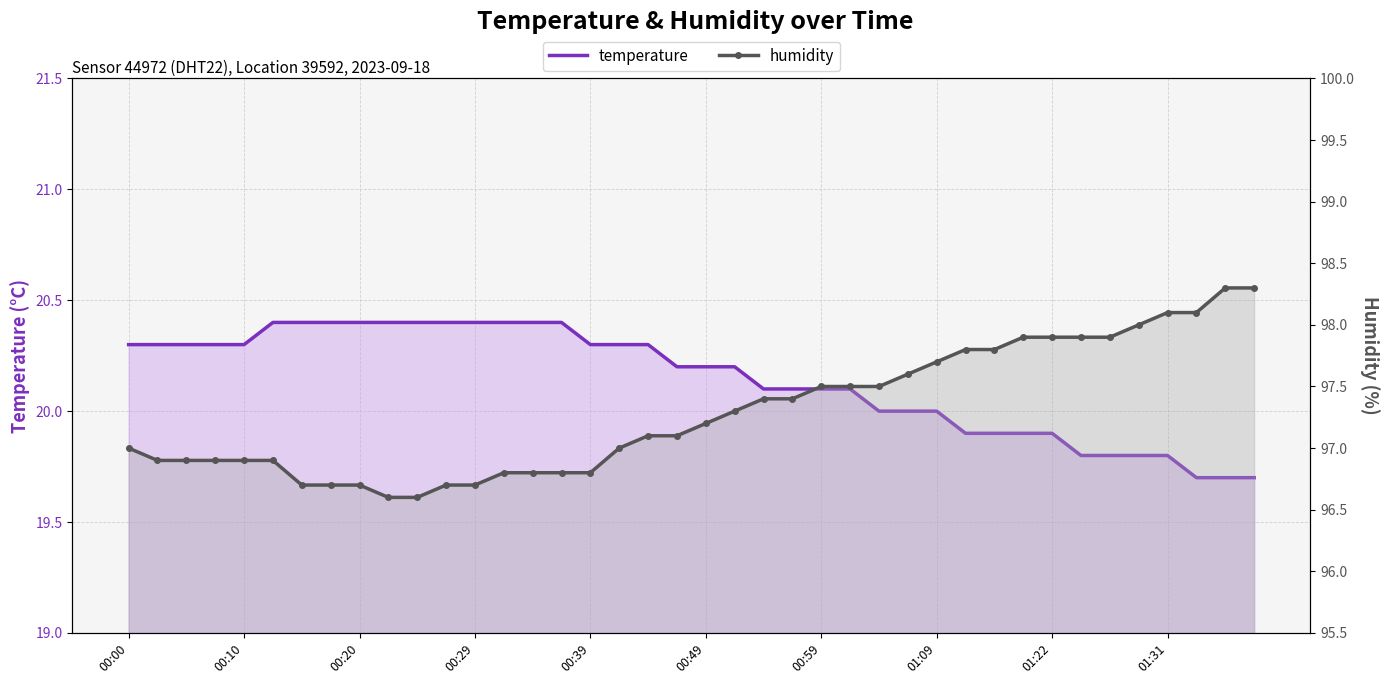

How many lines are shown in the chart?

2